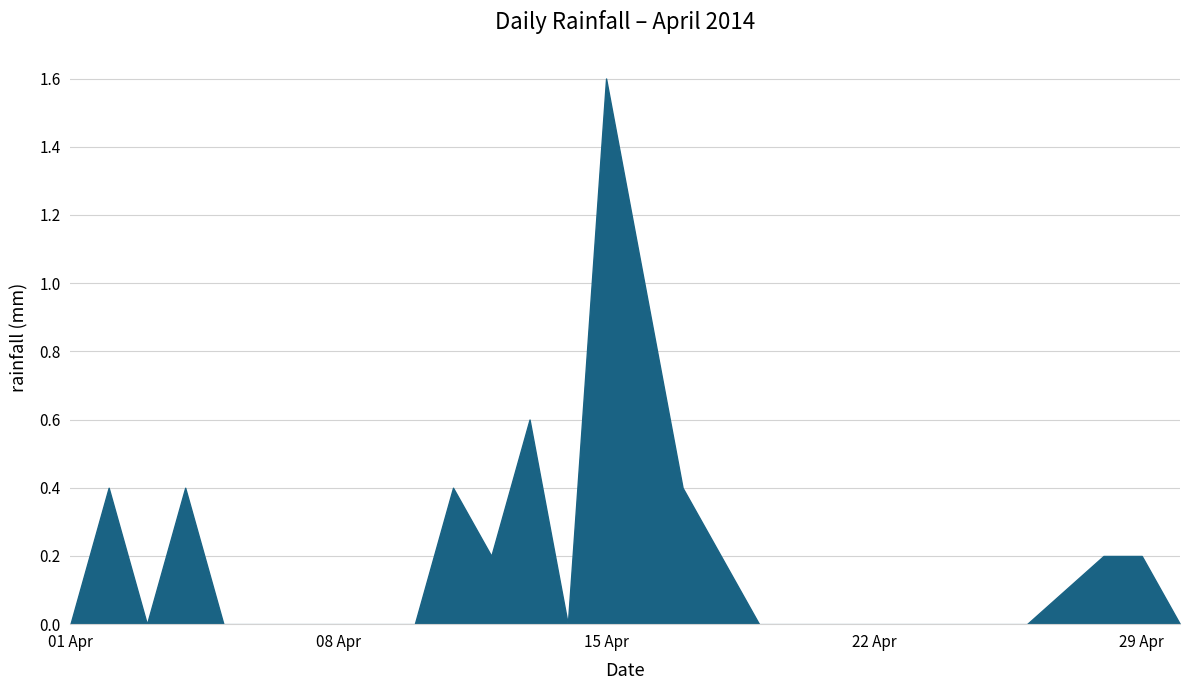

What is the maximum value shown in the chart?

1.6